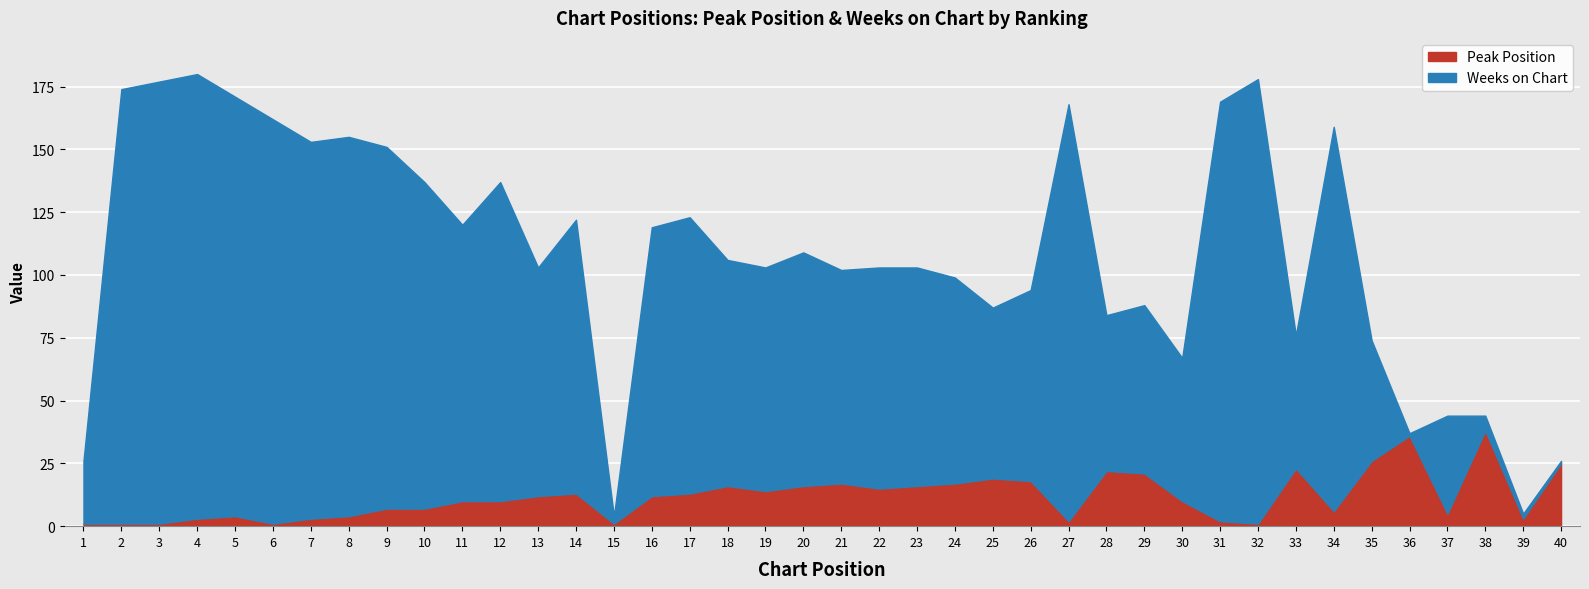

Reading right to left, extract all data points from this chart.

Peak Position: 25	3	38	5	36	26	6	23	1	2	10	21	22	2	18	19	17	16	15	17	16	14	16	13	12	1	13	12	10	10	7	7	4	3	1	4	3	1	1	1
Weeks on Chart: 1	2	6	39	1	48	153	53	177	167	57	67	62	166	76	68	82	87	88	85	93	89	90	110	107	3	109	91	127	110	130	144	151	150	161	167	177	176	173	25